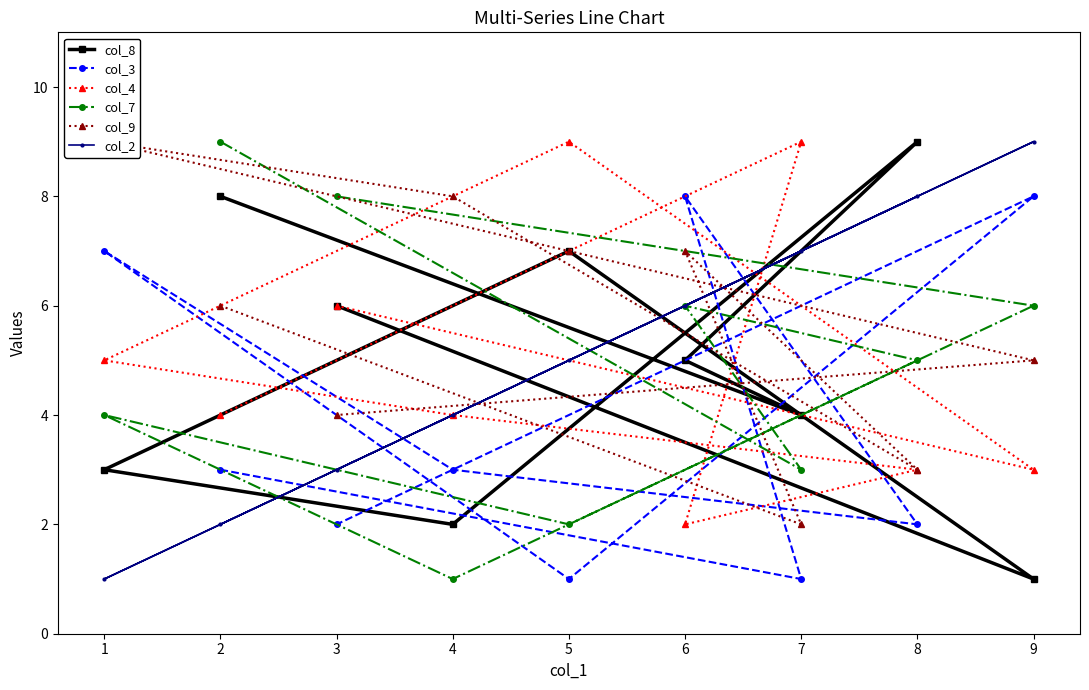

Is it true that col_8 equals 5 at 6?

True